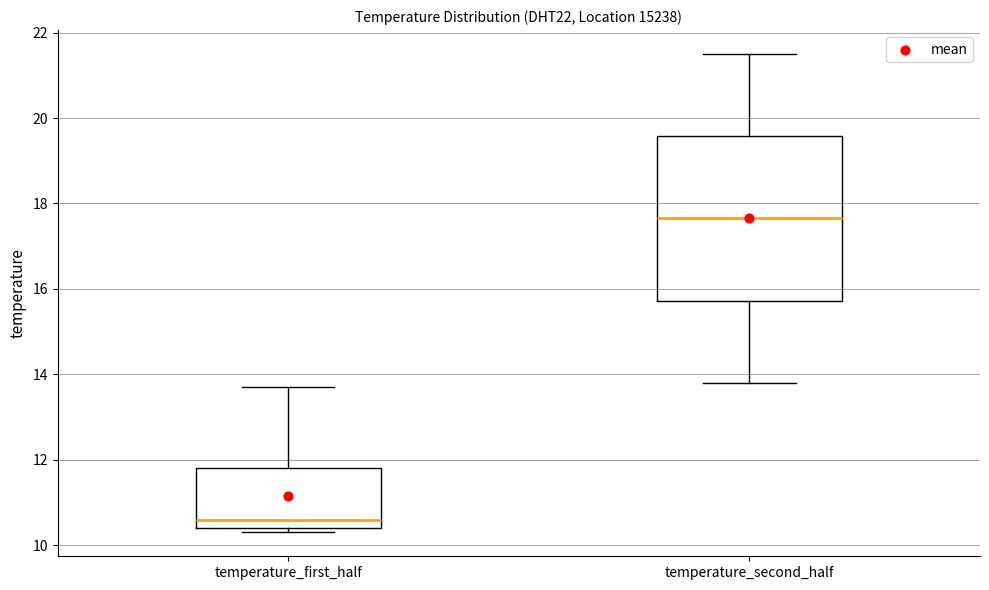

Comparing the boxes themselves (not the whiskers), which one is the tallest?

temperature_second_half